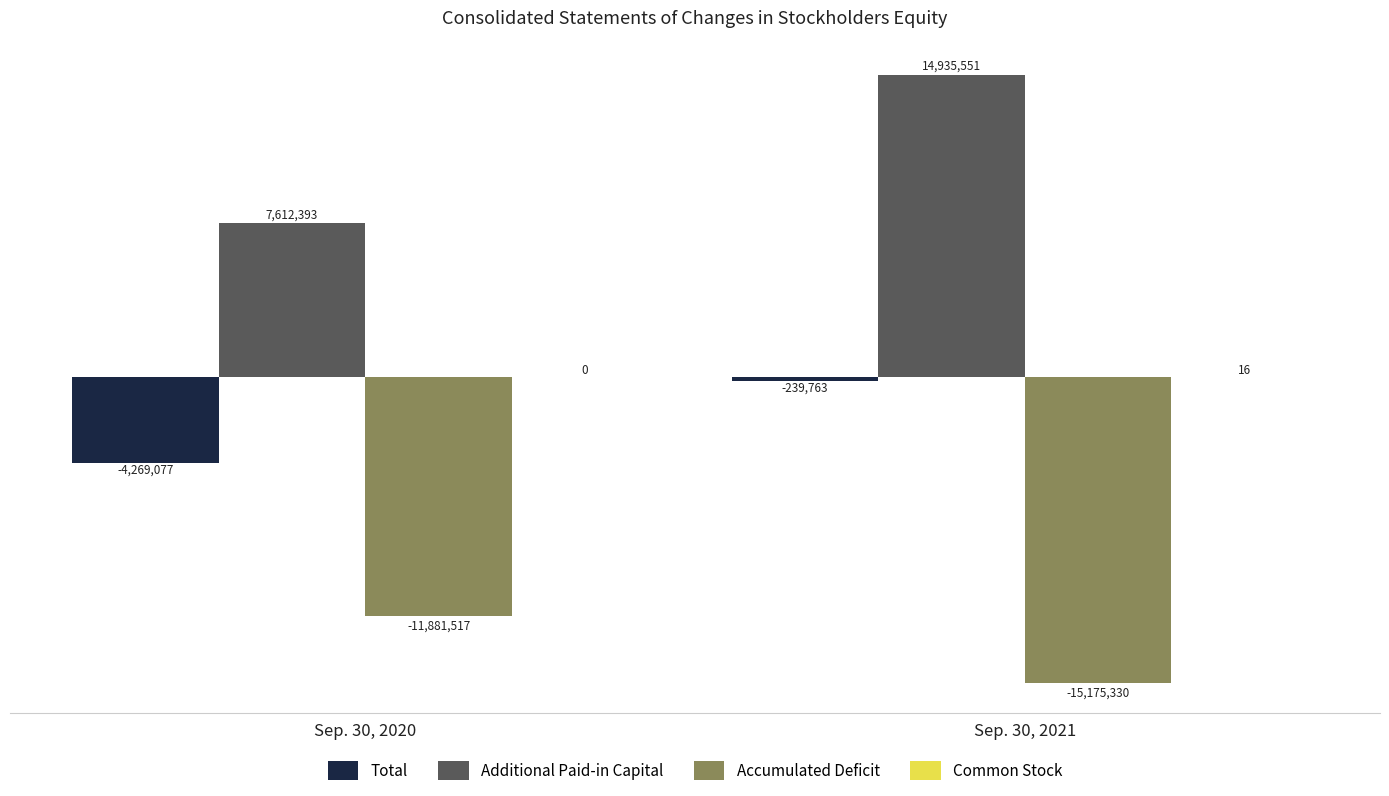

Does the chart contain stacked bars?

No